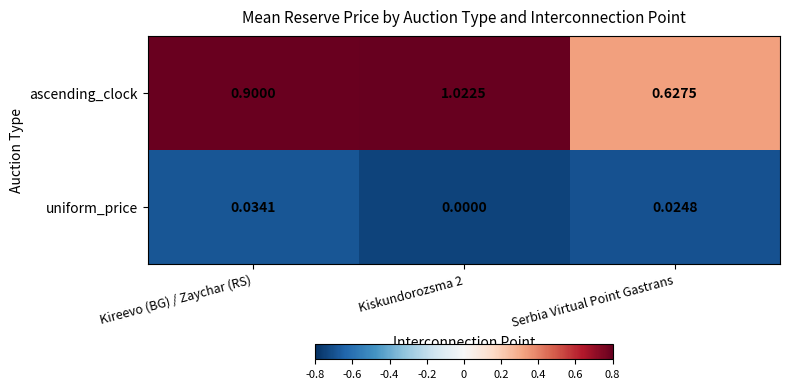

Is the value of uniform_price at Kiskundorozsma 2 greater than the value of ascending_clock at Kireevo (BG) / Zaychar (RS)?

No